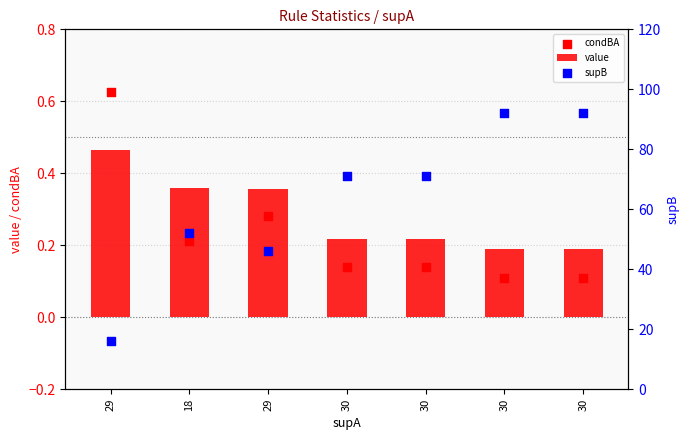

Which series reaches the minimum Y coordinate?

condBA